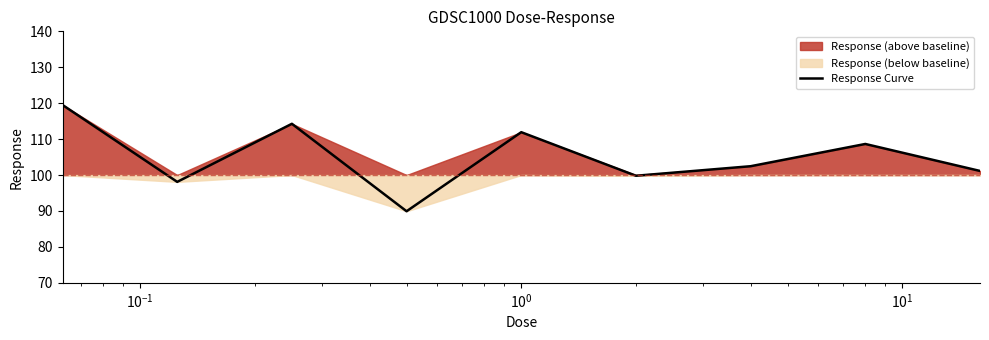

True or false: the data shows 184.3 at $\mathdefault{10^{-1}}$.

False